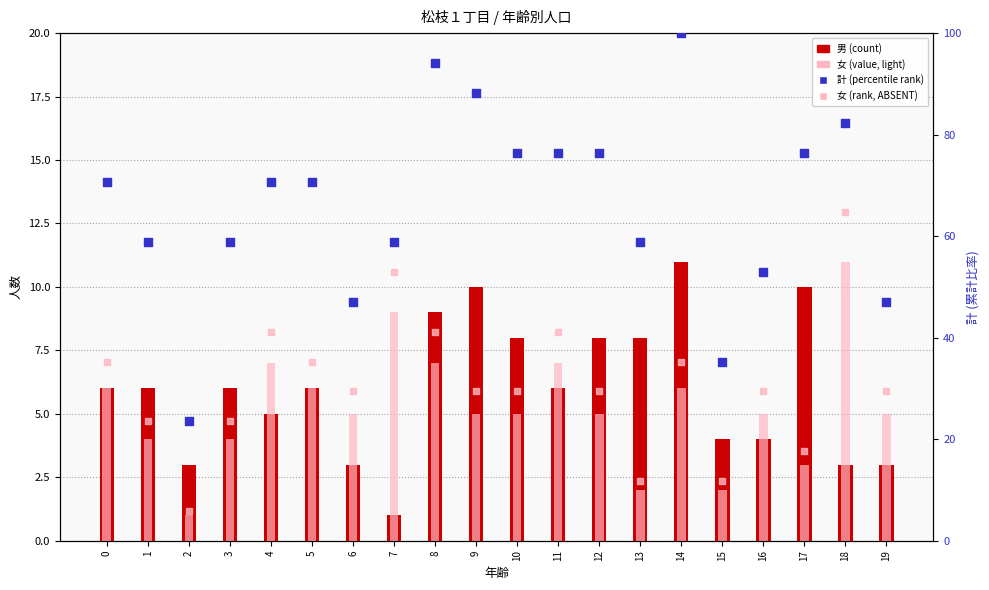

At how many categories does at least one series exceed 99?

1